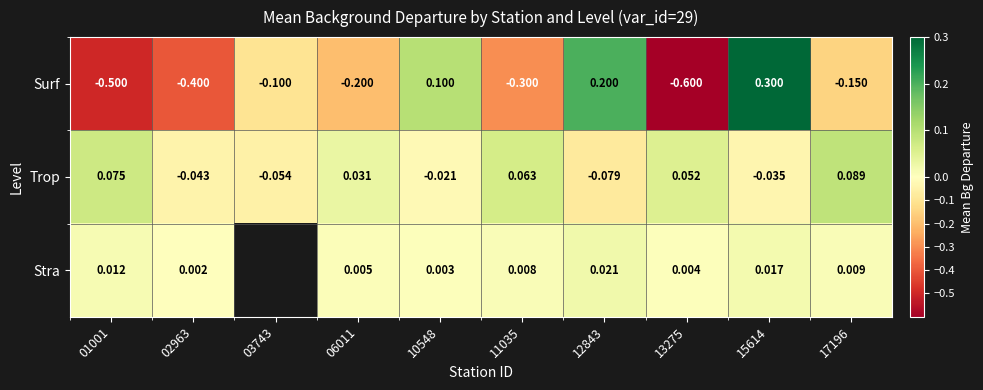

How many values in Surf are above zero?

3